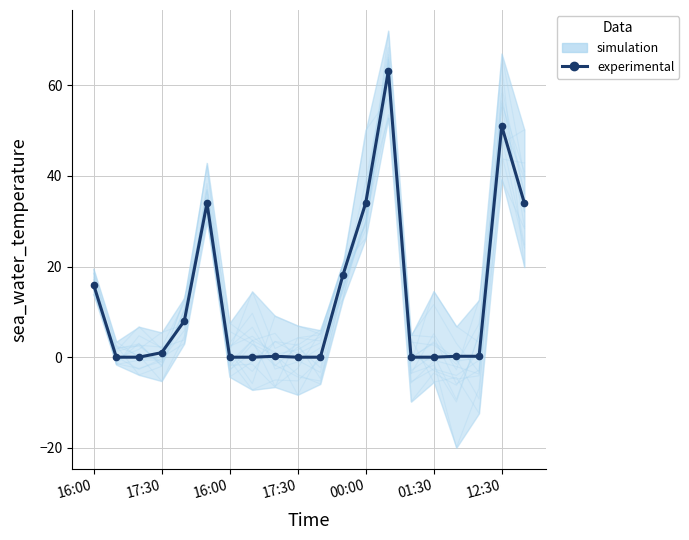

What is the label of the 20th point from the left?

19